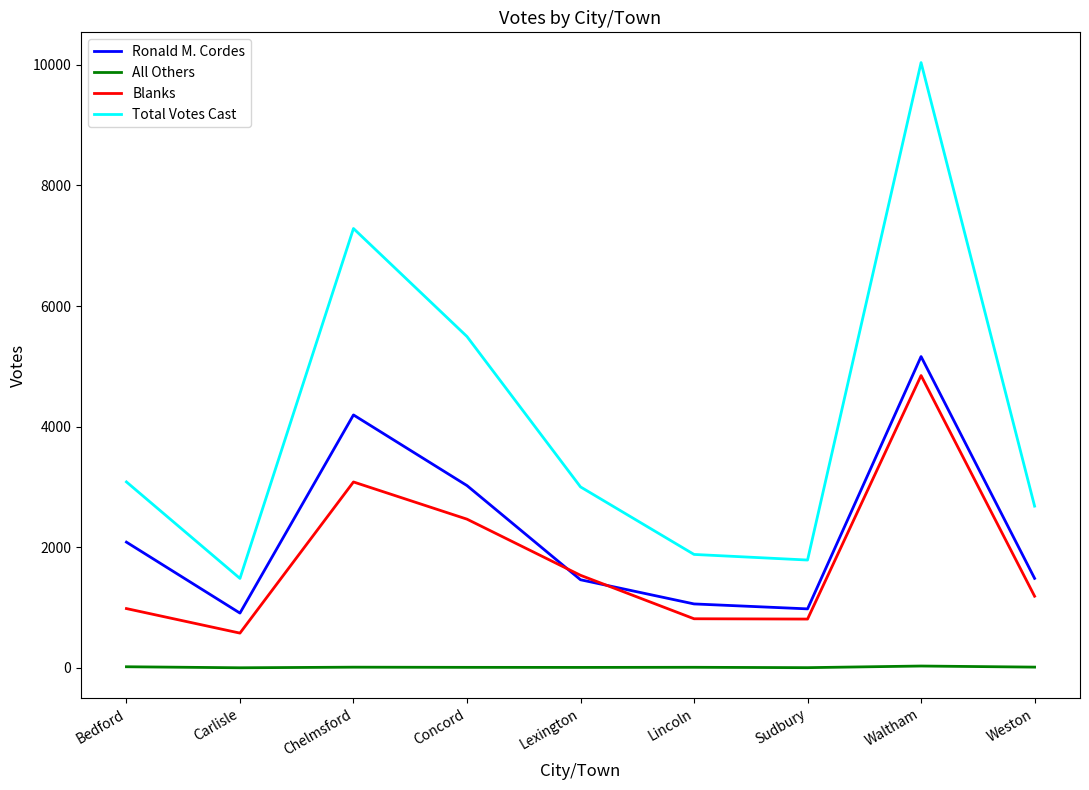

List the series in order of their peak value, lowest first.

All Others, Blanks, Ronald M. Cordes, Total Votes Cast